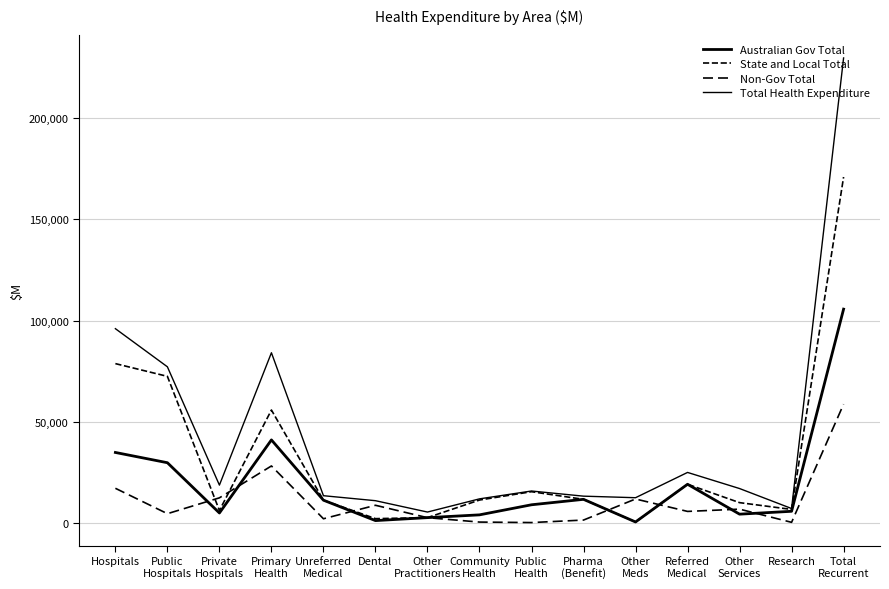

Does the chart have visible grid lines?

Yes